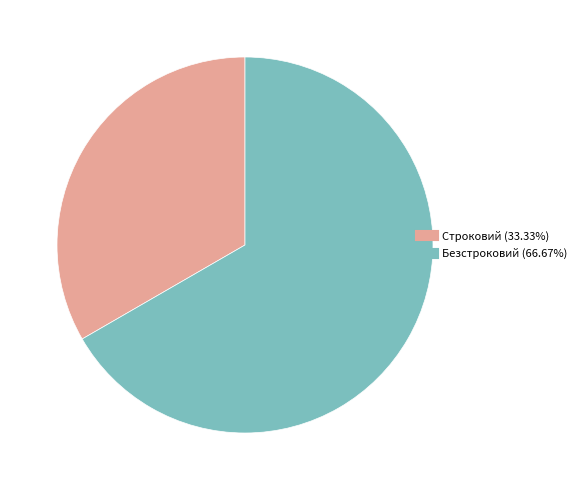

True or false: Безстроковий accounts for 67% of the total.

True